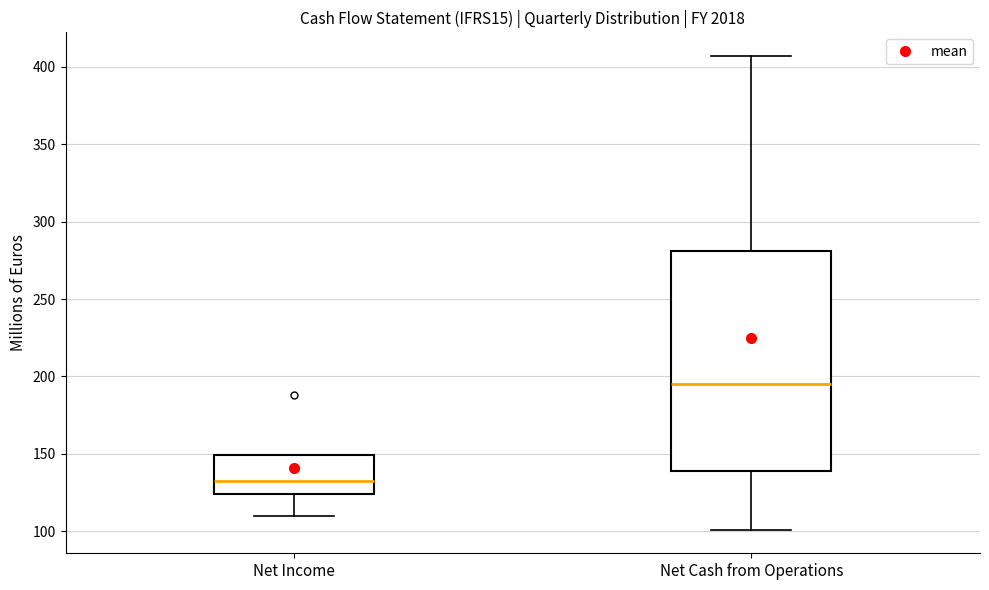

Reading left to right, transcribe this box plot: for each box, give where its median line is, the range the box spans, and where its two whiskers end, as read against the y-axis. The values are not printed on the chart, so give them approximately, as read against the axis.

Net Income: median 135, box 125 to 150, whiskers 110 to 150
Net Cash from Operations: median 195, box 140 to 280, whiskers 100 to 405